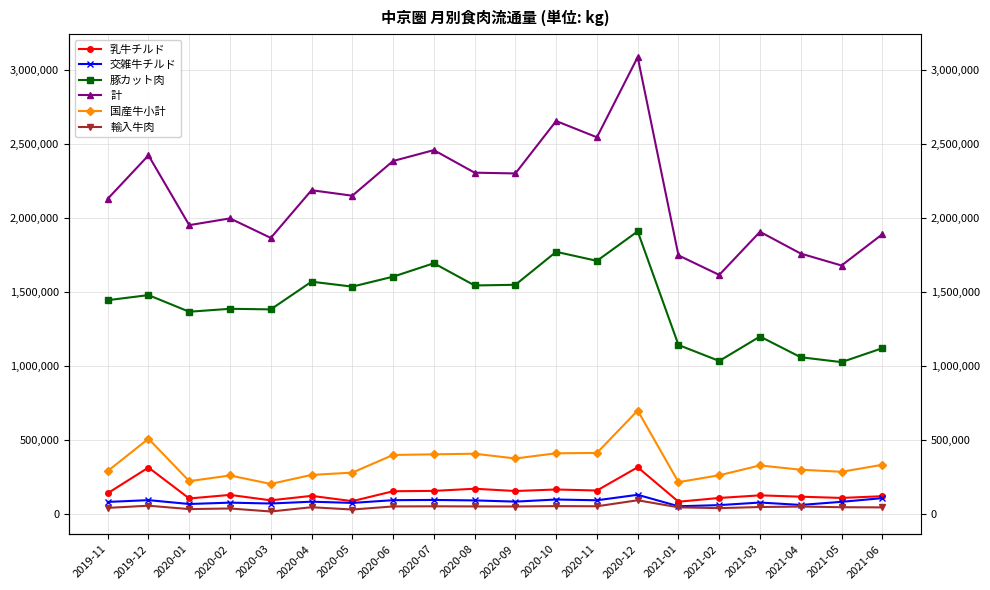

At how many categories does at least one series exceed 2015746?

11